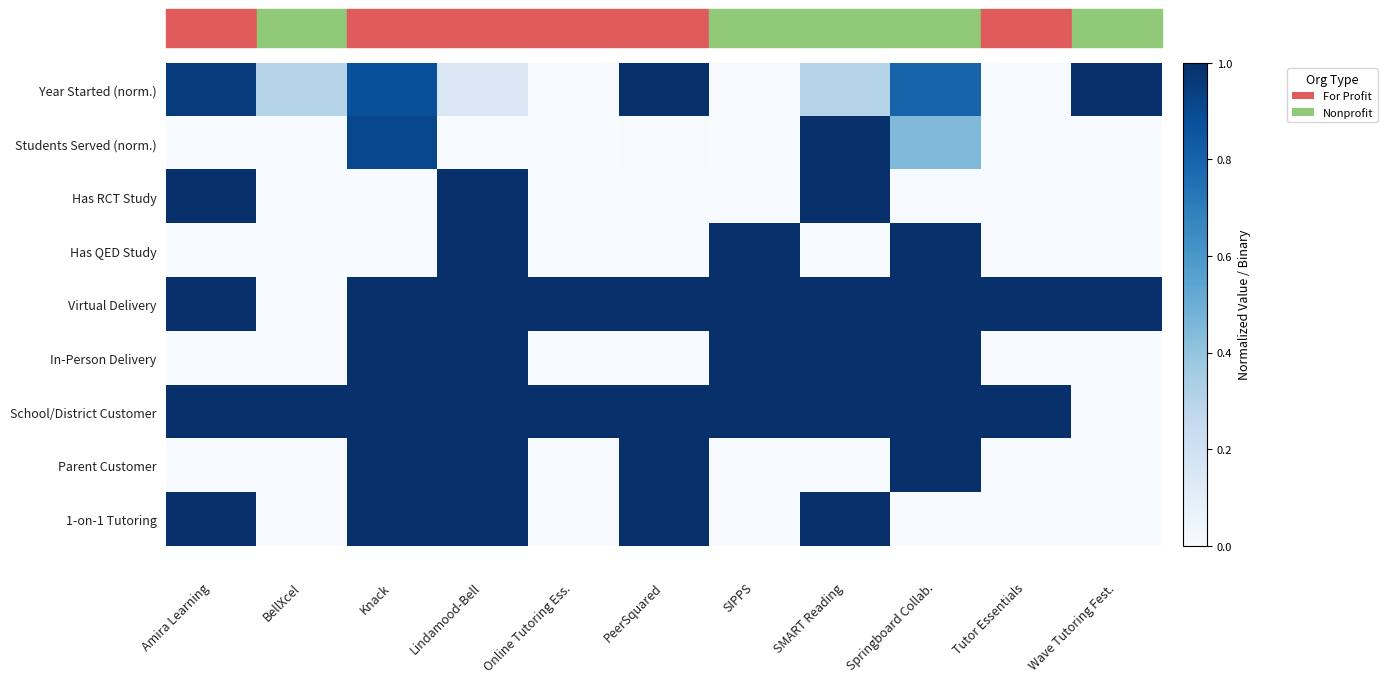

Reading left to right, extract all data points from this chart.

Year Started (norm.): Amira Learning=0.9	BellXcel=0.3	Knack=0.9	Lindamood-Bell=0.1	Online Tutoring Ess.=0.0	PeerSquared=1.0	SIPPS=0.0	SMART Reading=0.3	Springboard Collab.=0.8	Tutor Essentials=0.0	Wave Tutoring Fest.=1.0
Students Served (norm.): Amira Learning=0.0	BellXcel=0.0	Knack=0.9	Lindamood-Bell=0.0	Online Tutoring Ess.=0.0	PeerSquared=0.0	SIPPS=0.0	SMART Reading=1.0	Springboard Collab.=0.4	Tutor Essentials=0.0	Wave Tutoring Fest.=0.0
Has RCT Study: Amira Learning=1.0	BellXcel=0.0	Knack=0.0	Lindamood-Bell=1.0	Online Tutoring Ess.=0.0	PeerSquared=0.0	SIPPS=0.0	SMART Reading=1.0	Springboard Collab.=0.0	Tutor Essentials=0.0	Wave Tutoring Fest.=0.0
Has QED Study: Amira Learning=0.0	BellXcel=0.0	Knack=0.0	Lindamood-Bell=1.0	Online Tutoring Ess.=0.0	PeerSquared=0.0	SIPPS=1.0	SMART Reading=0.0	Springboard Collab.=1.0	Tutor Essentials=0.0	Wave Tutoring Fest.=0.0
Virtual Delivery: Amira Learning=1.0	BellXcel=0.0	Knack=1.0	Lindamood-Bell=1.0	Online Tutoring Ess.=1.0	PeerSquared=1.0	SIPPS=1.0	SMART Reading=1.0	Springboard Collab.=1.0	Tutor Essentials=1.0	Wave Tutoring Fest.=1.0
In-Person Delivery: Amira Learning=0.0	BellXcel=0.0	Knack=1.0	Lindamood-Bell=1.0	Online Tutoring Ess.=0.0	PeerSquared=0.0	SIPPS=1.0	SMART Reading=1.0	Springboard Collab.=1.0	Tutor Essentials=0.0	Wave Tutoring Fest.=0.0
School/District Customer: Amira Learning=1.0	BellXcel=1.0	Knack=1.0	Lindamood-Bell=1.0	Online Tutoring Ess.=1.0	PeerSquared=1.0	SIPPS=1.0	SMART Reading=1.0	Springboard Collab.=1.0	Tutor Essentials=1.0	Wave Tutoring Fest.=0.0
Parent Customer: Amira Learning=0.0	BellXcel=0.0	Knack=1.0	Lindamood-Bell=1.0	Online Tutoring Ess.=0.0	PeerSquared=1.0	SIPPS=0.0	SMART Reading=0.0	Springboard Collab.=1.0	Tutor Essentials=0.0	Wave Tutoring Fest.=0.0
1-on-1 Tutoring: Amira Learning=1.0	BellXcel=0.0	Knack=1.0	Lindamood-Bell=1.0	Online Tutoring Ess.=0.0	PeerSquared=1.0	SIPPS=0.0	SMART Reading=1.0	Springboard Collab.=0.0	Tutor Essentials=0.0	Wave Tutoring Fest.=0.0